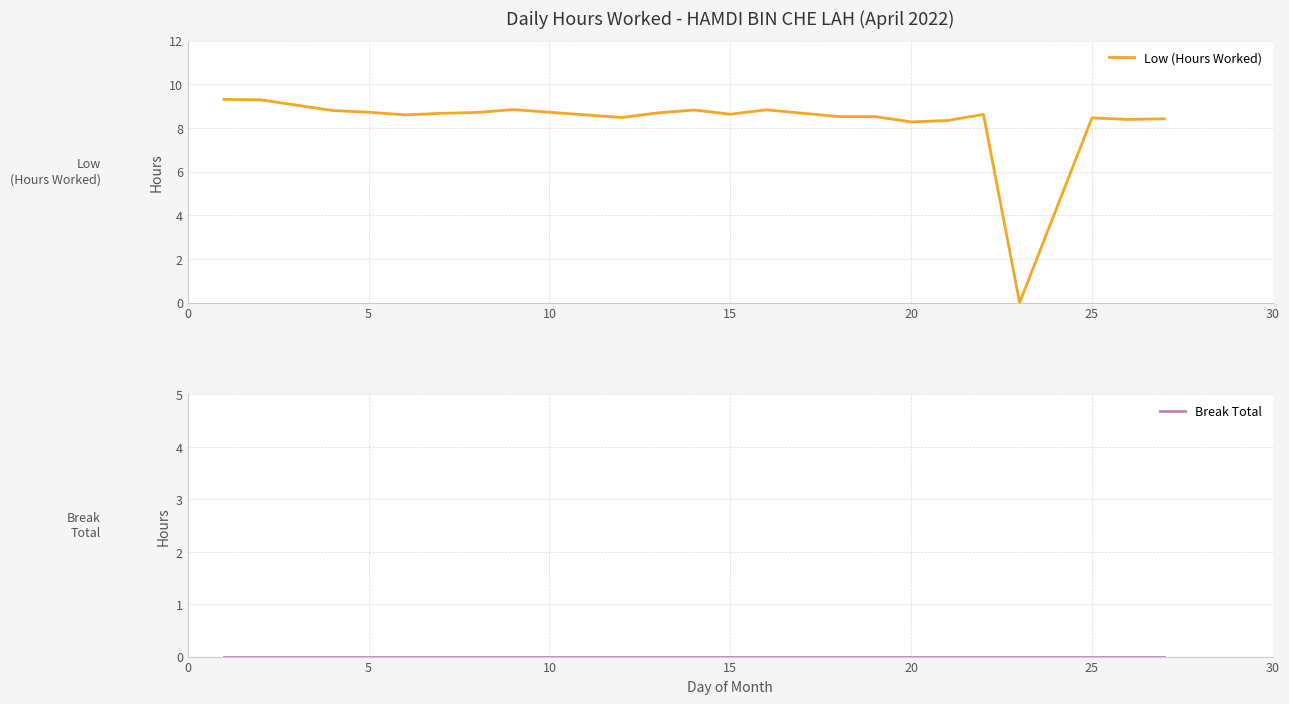

True or false: Low (Hours Worked) has a value of 8.5 at 25.

True